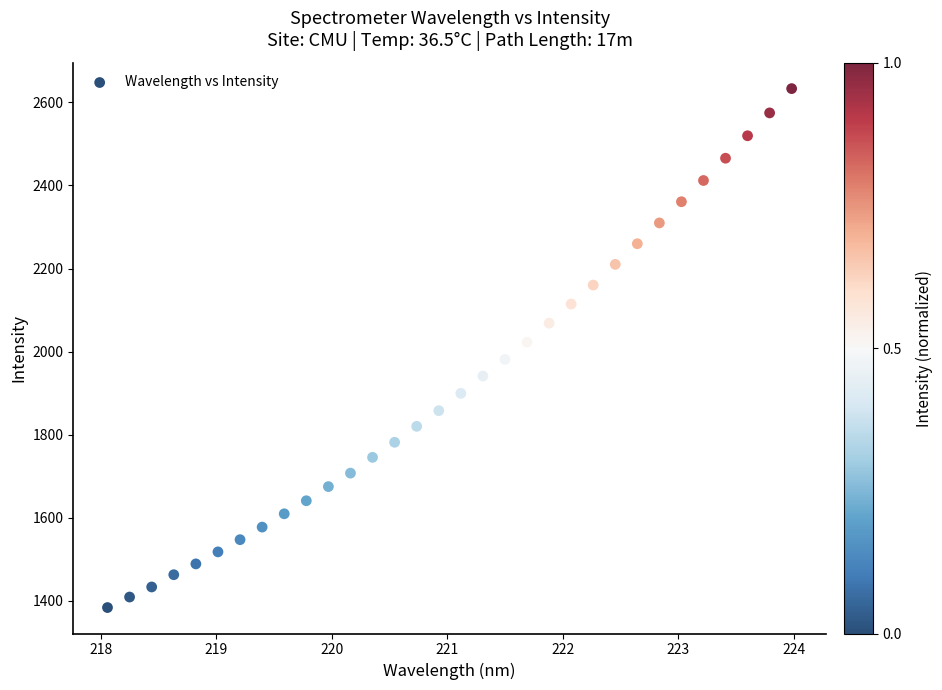

What is the range of X values (max minus min)?

5.9